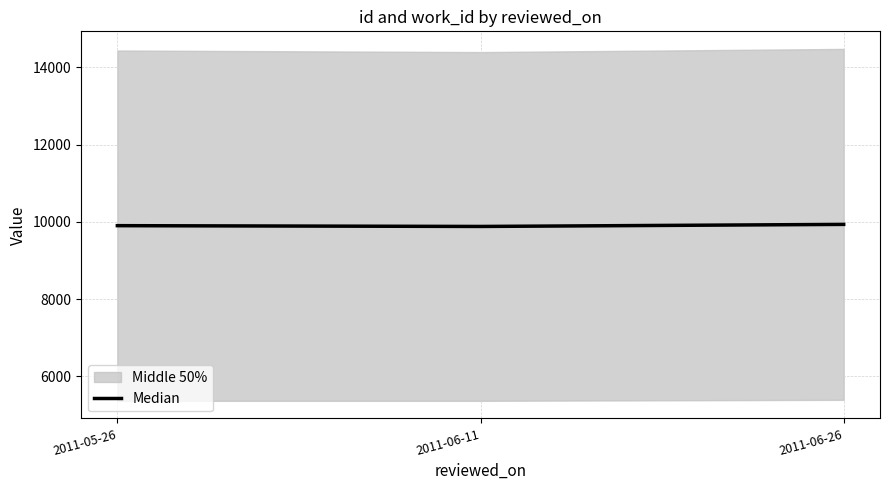

What is the difference between the values at 2011-05-26 and 2011-06-26?

33.0